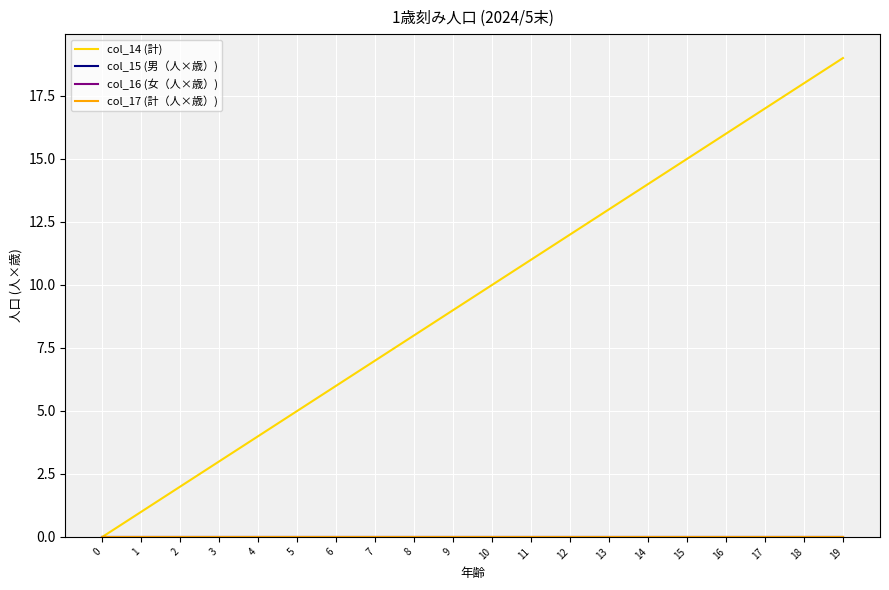

List the series in order of their peak value, highest first.

col_14 (計), col_15 (男（人×歳）), col_16 (女（人×歳）), col_17 (計（人×歳）)